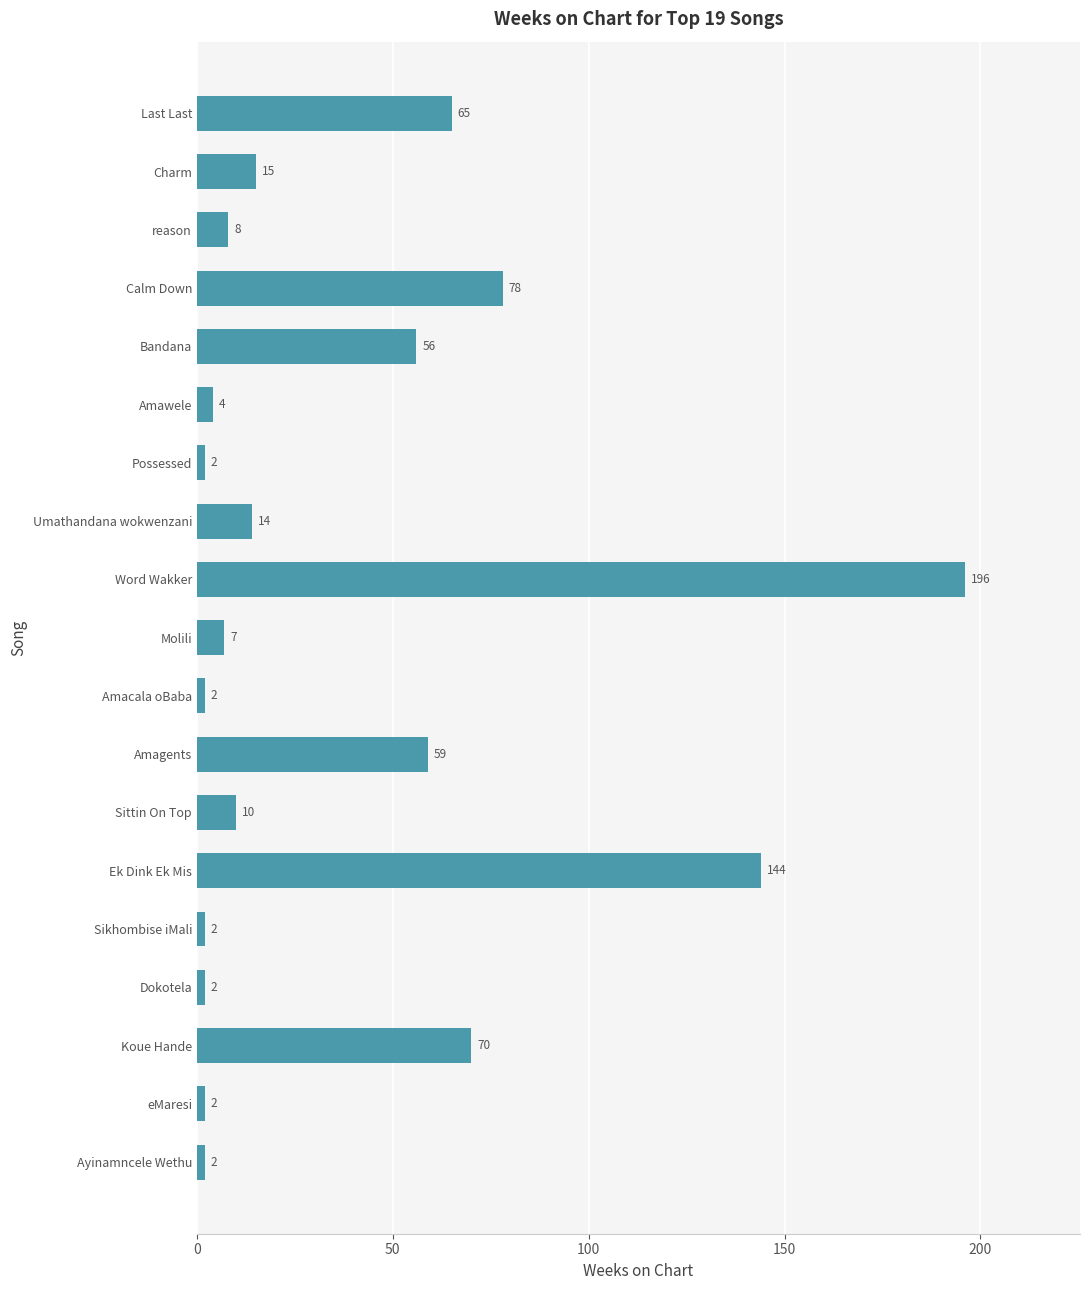

What is the average value?

39